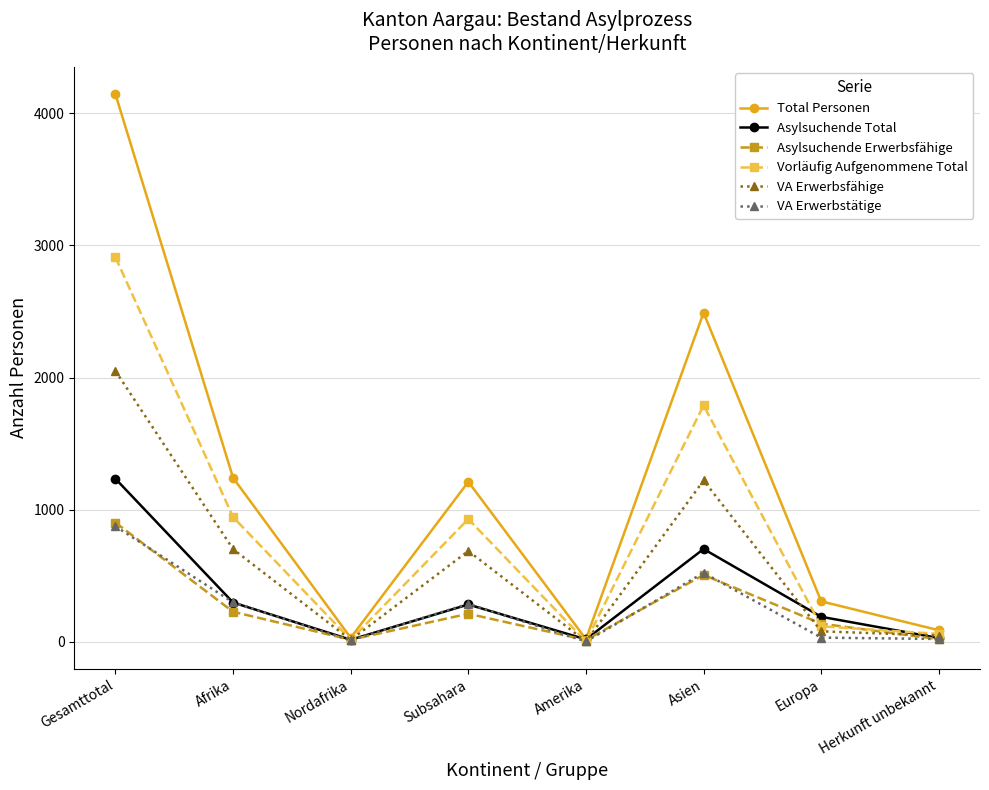

How many values in the VA Erwerbstätige series are below 287?

4